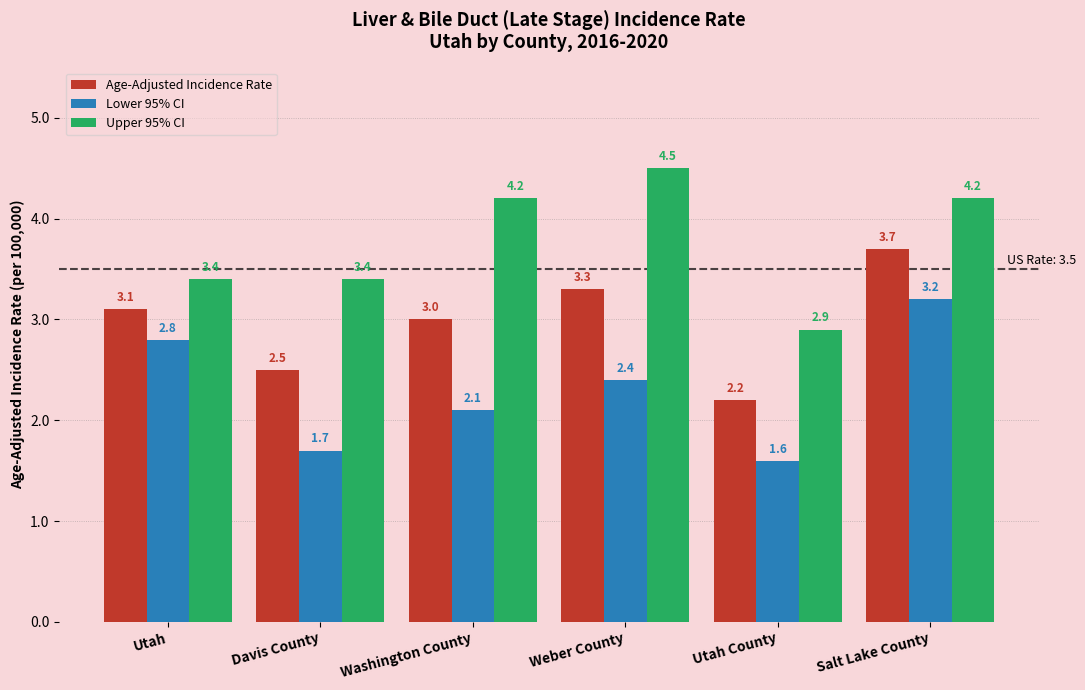

How many groups of bars are there?

6